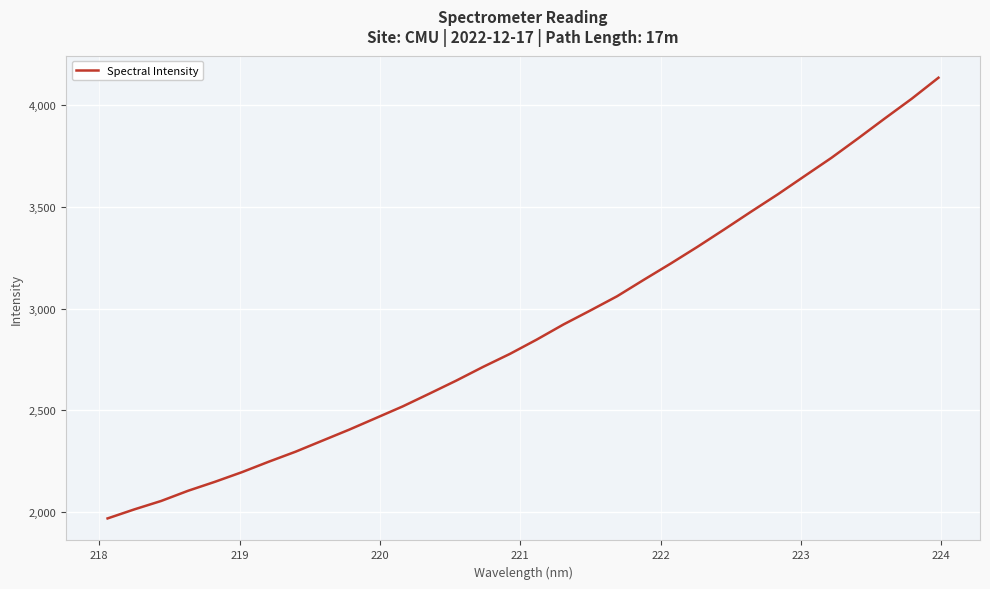

What is the difference between the maximum and minimum values?

2165.7